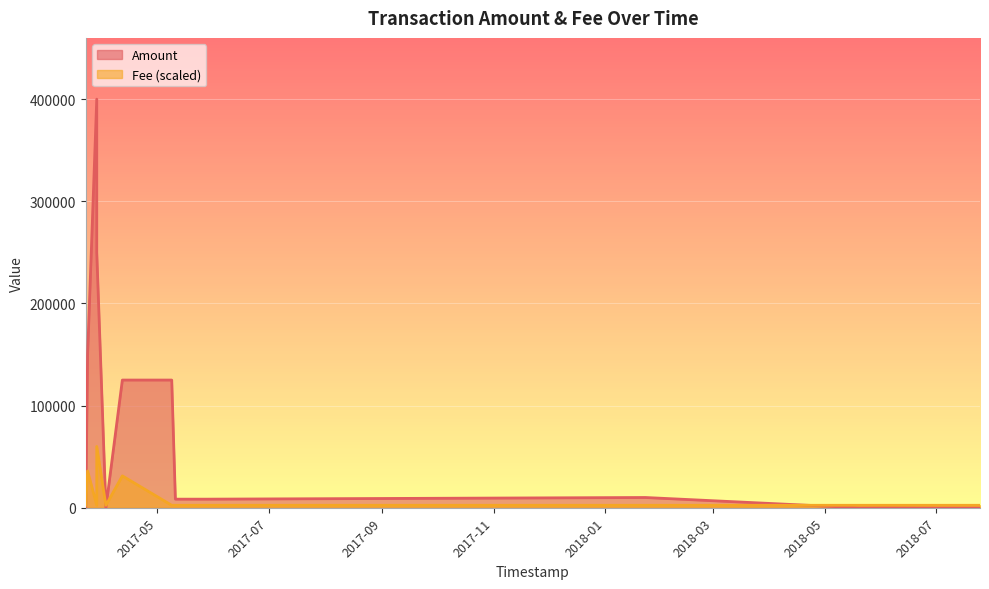

True or false: Amount and Fee intersect in this chart.

True